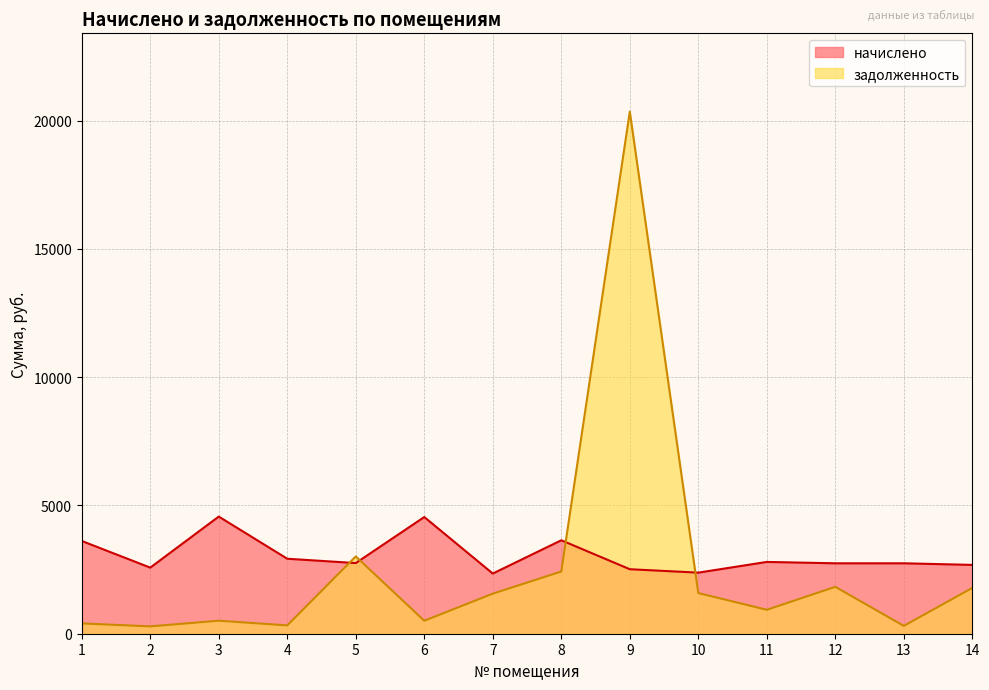

Where is задолженность nearest to the value 10317?

5